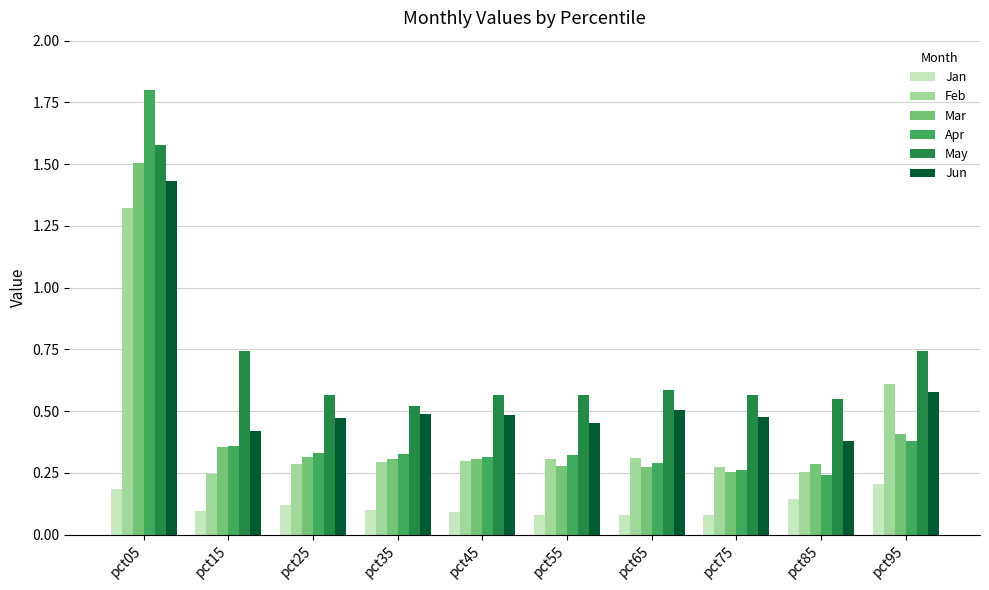

Rank the series at pct05 from lowest to highest value.

Jan, Feb, Jun, Mar, May, Apr